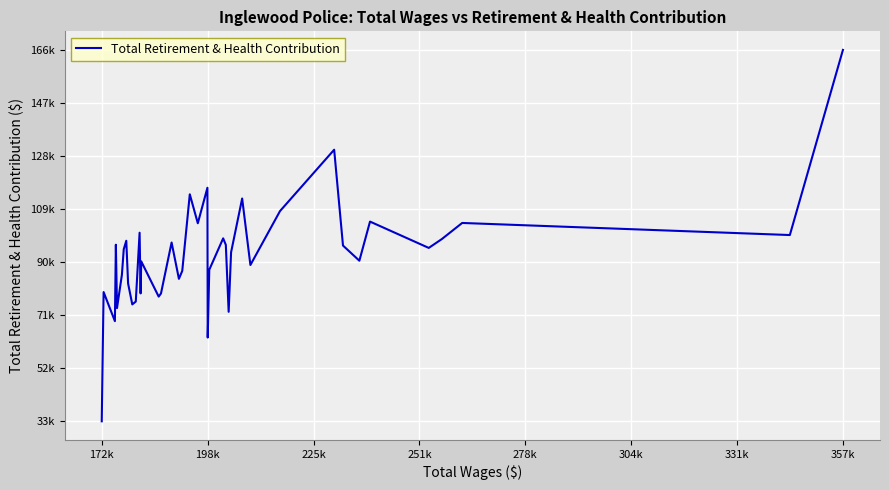

Does the chart display data point markers on the line(s)?

No